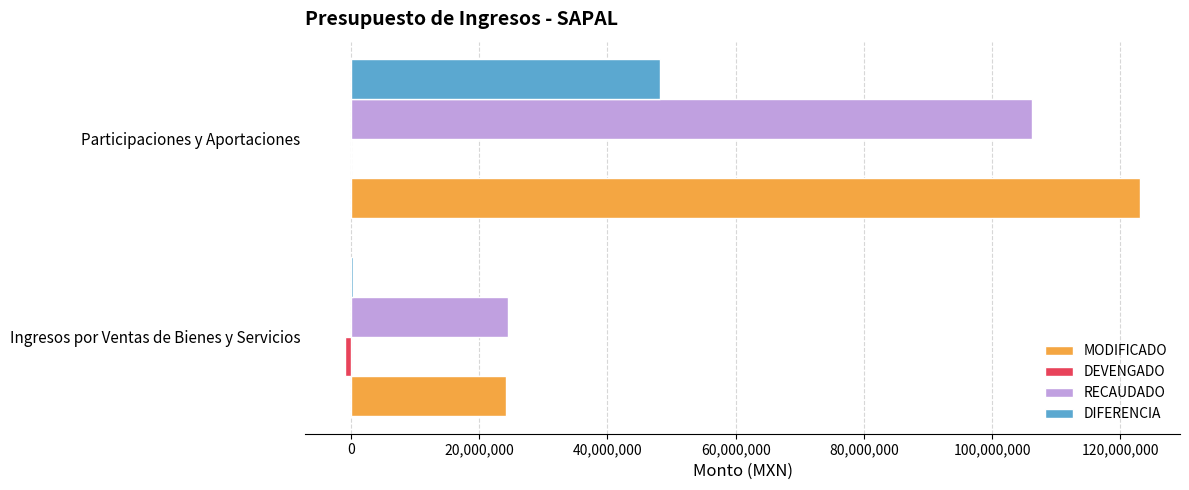

Which series has the largest total across all categories?

MODIFICADO